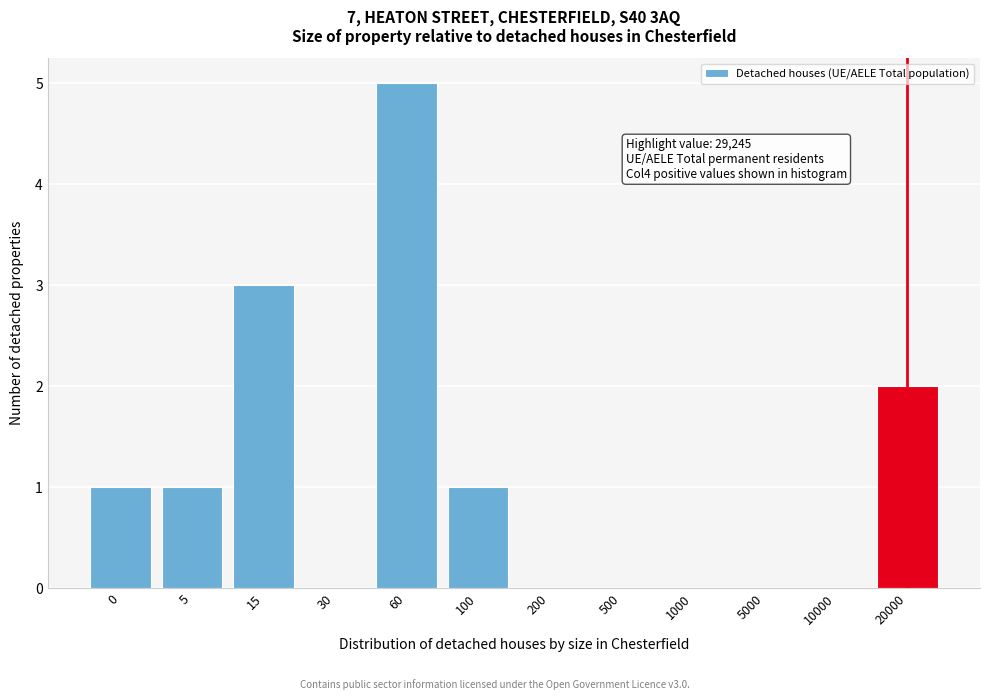

Reading left to right, what are all the values shown in this chart?

0=1	5=1	15=3	30=0	60=5	100=1	200=0	500=0	1000=0	5000=0	10000=0	20000=2